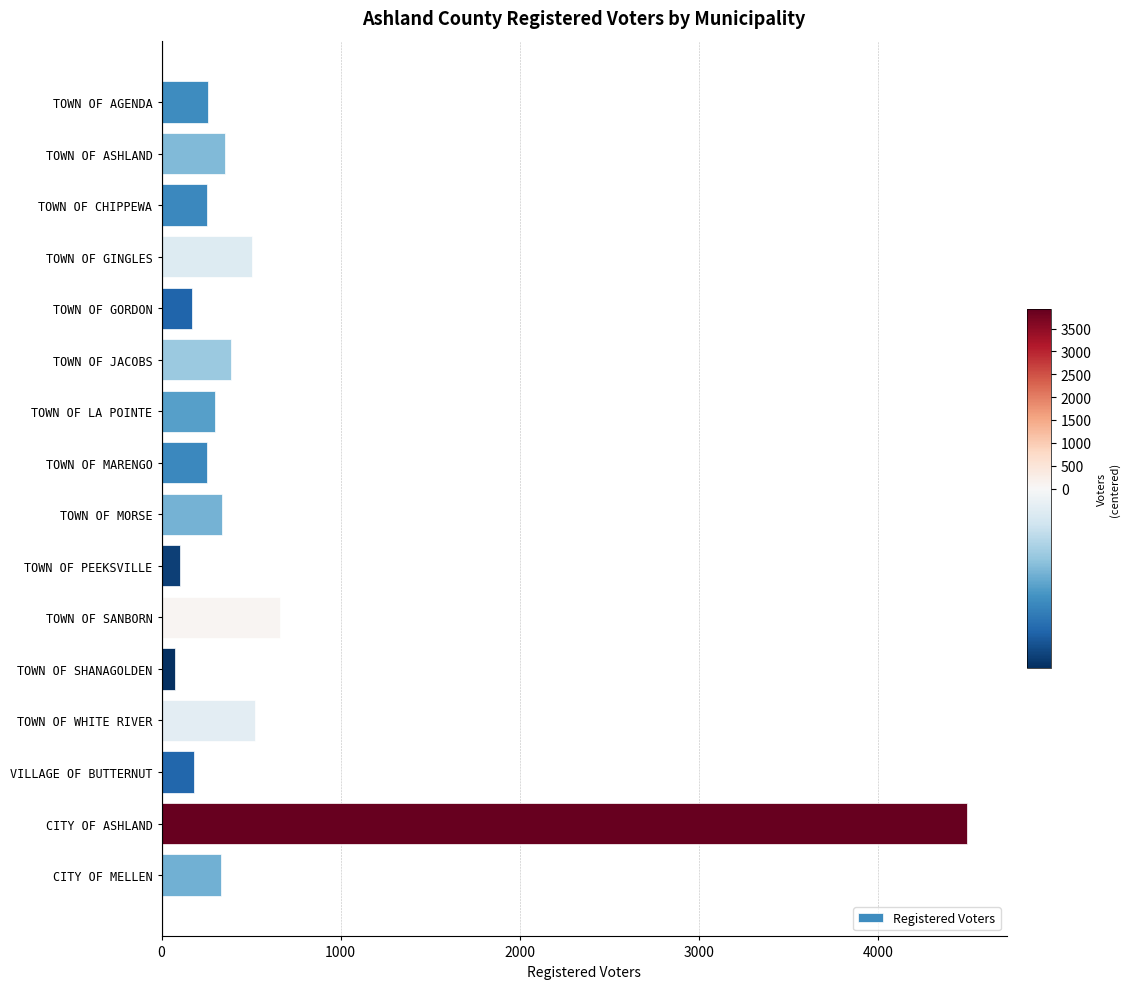

Which has a higher value, TOWN OF CHIPPEWA or TOWN OF SHANAGOLDEN?

TOWN OF CHIPPEWA